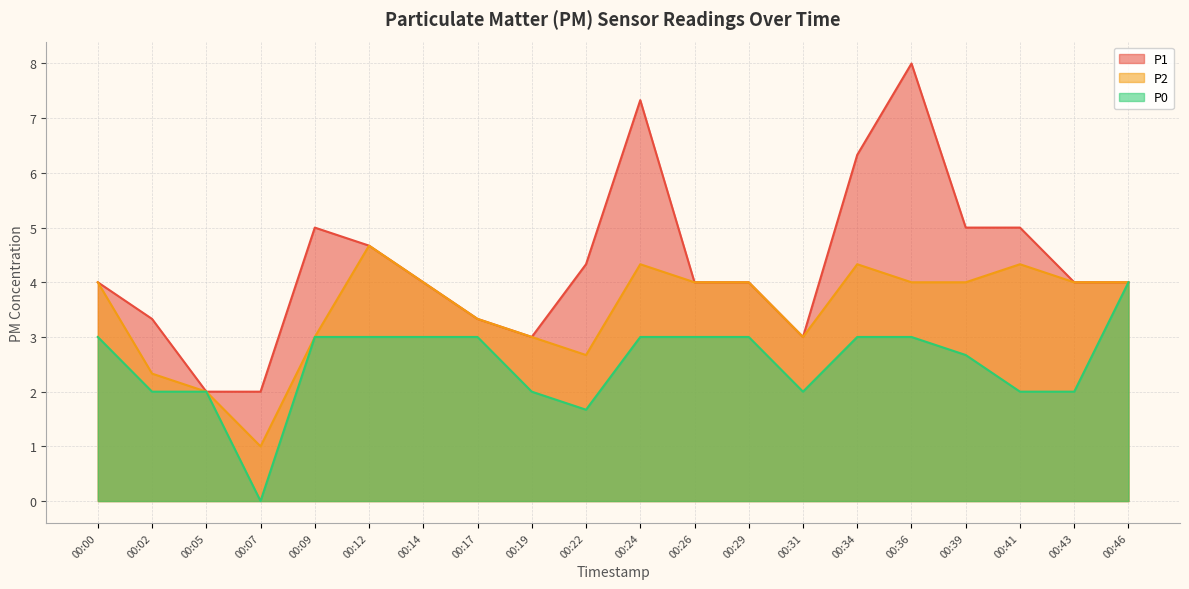

How many interior local peaks does the P1 series have?

3